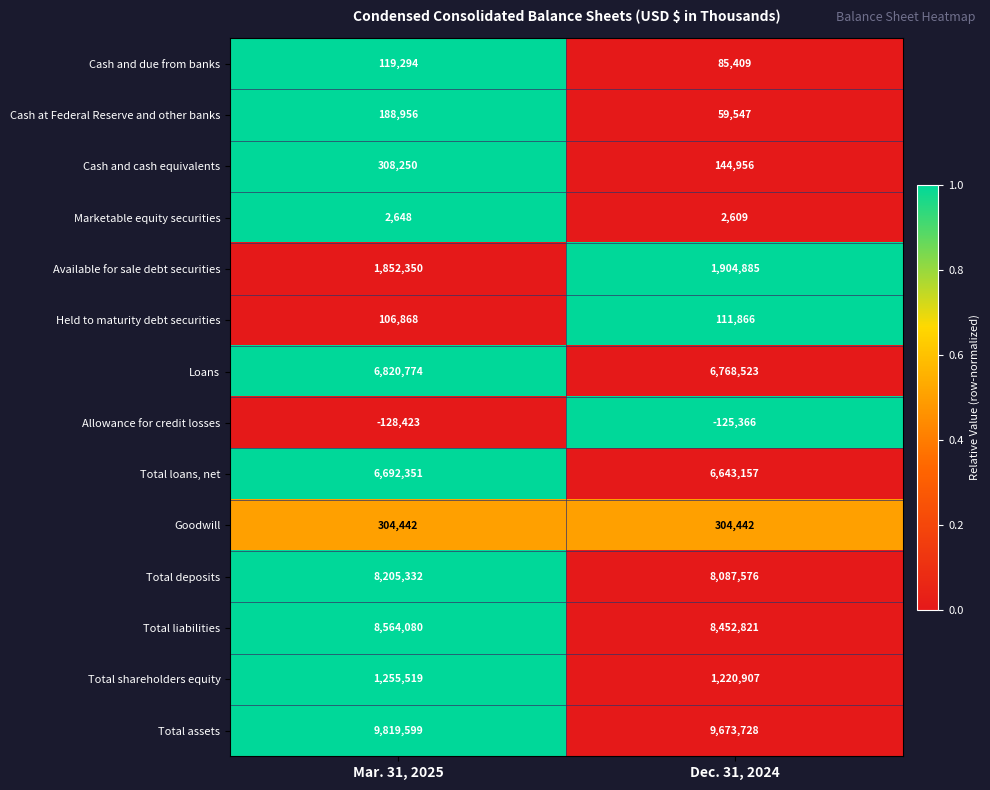

Between Mar. 31, 2025 and Dec. 31, 2024, which series saw the biggest shift?

Cash and cash equivalents